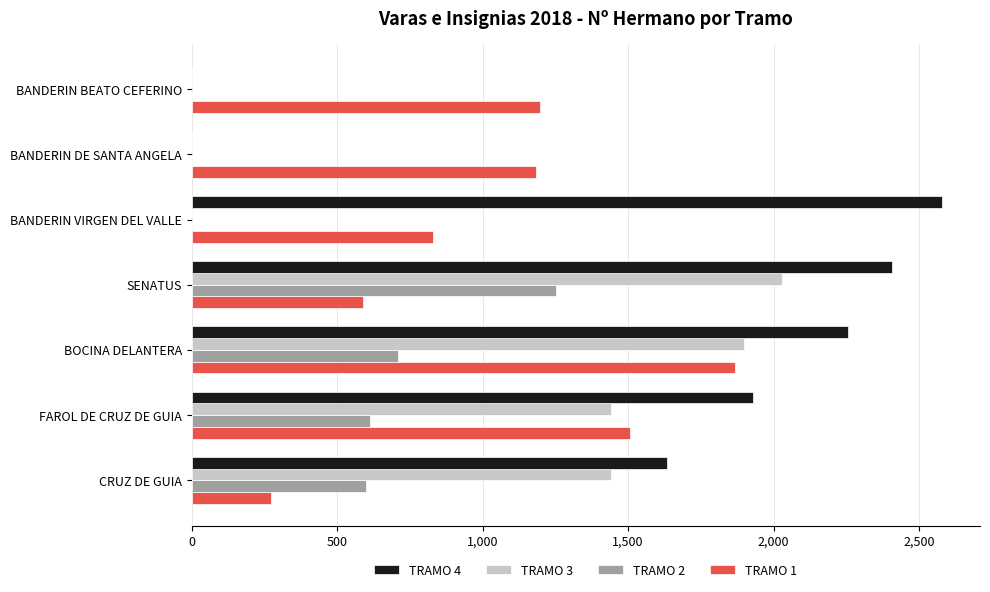

Between FAROL DE CRUZ DE GUIA and BANDERIN BEATO CEFERINO, which series saw the biggest shift?

TRAMO 4